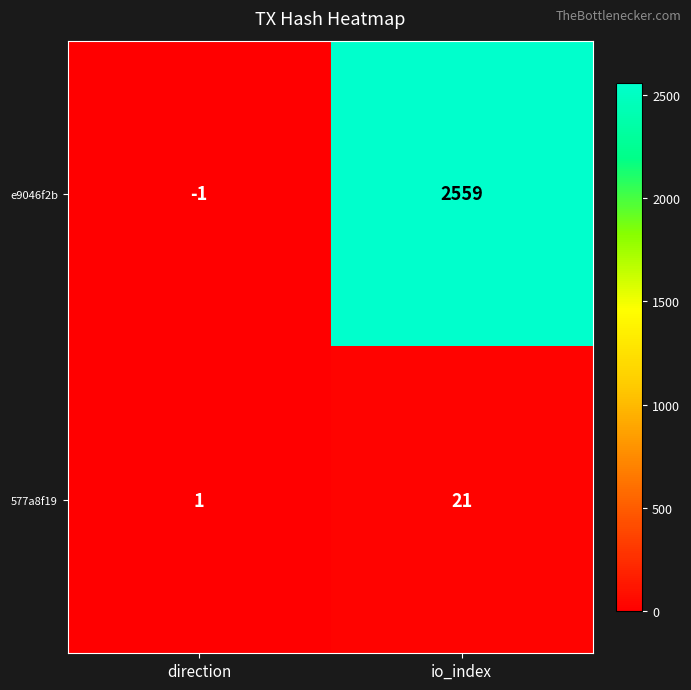

What is the average value of the 577a8f19 series?

11